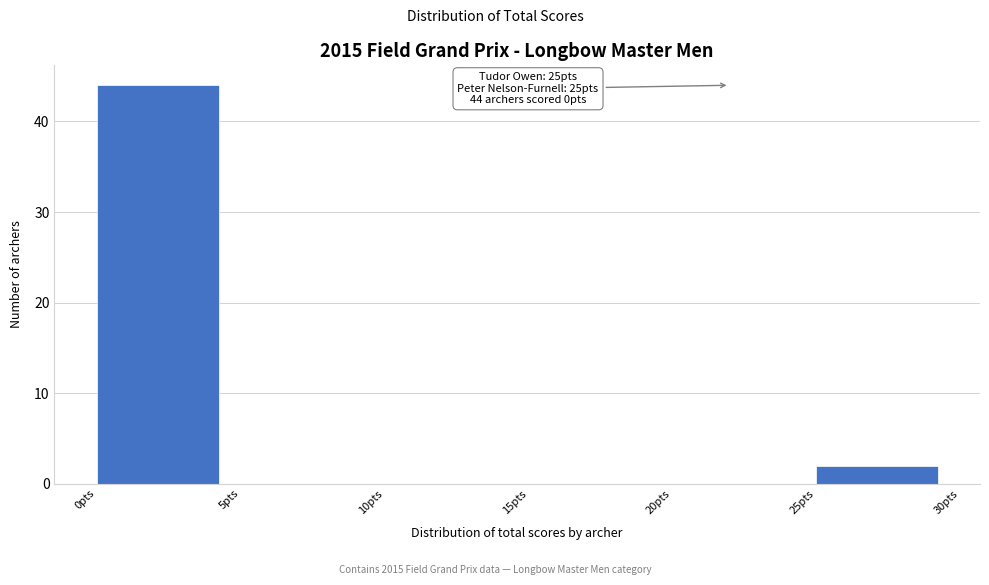

Which range on the x-axis has the tallest bar?

0 to 5